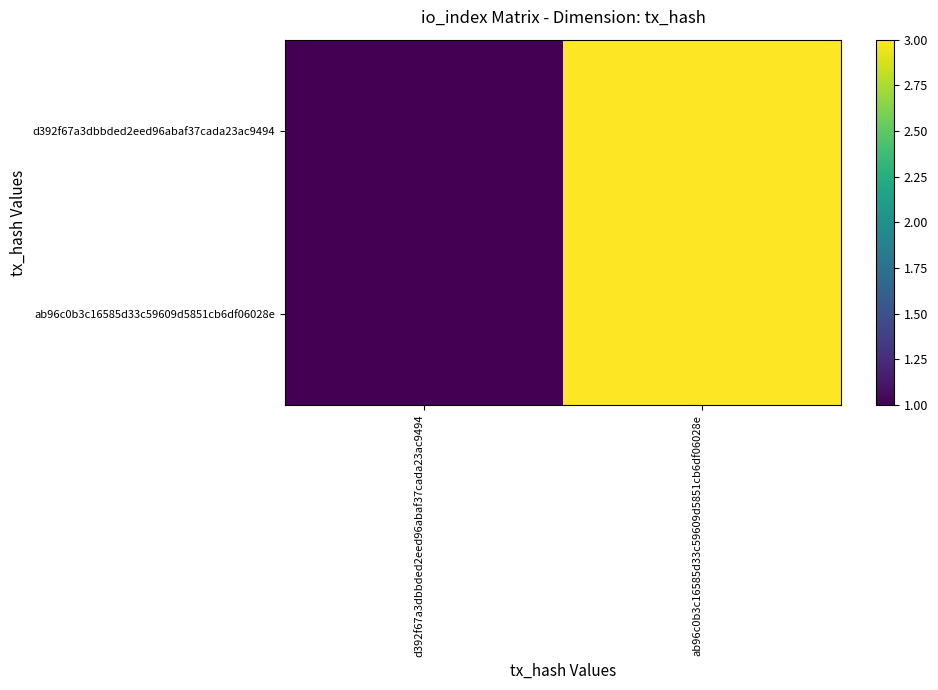

Which has a higher value, ab96c0b3c16585d33c59609d5851cb6df06028e or d392f67a3dbbded2eed96abaf37cada23ac9494?

ab96c0b3c16585d33c59609d5851cb6df06028e